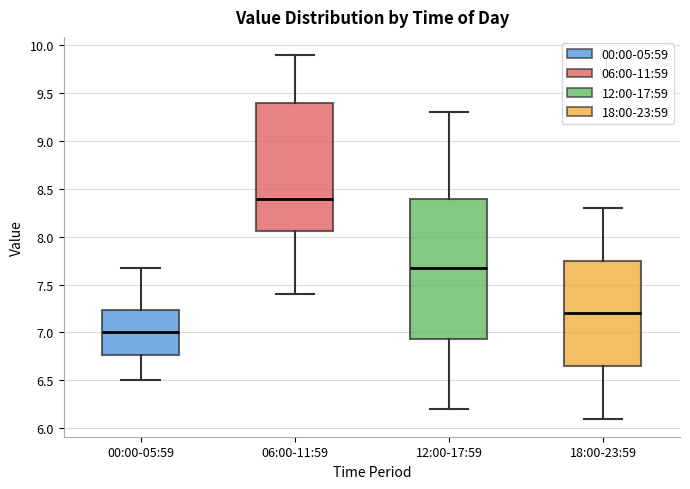

Which box is the tallest, from its lower edge to its upper edge?

12:00-17:59